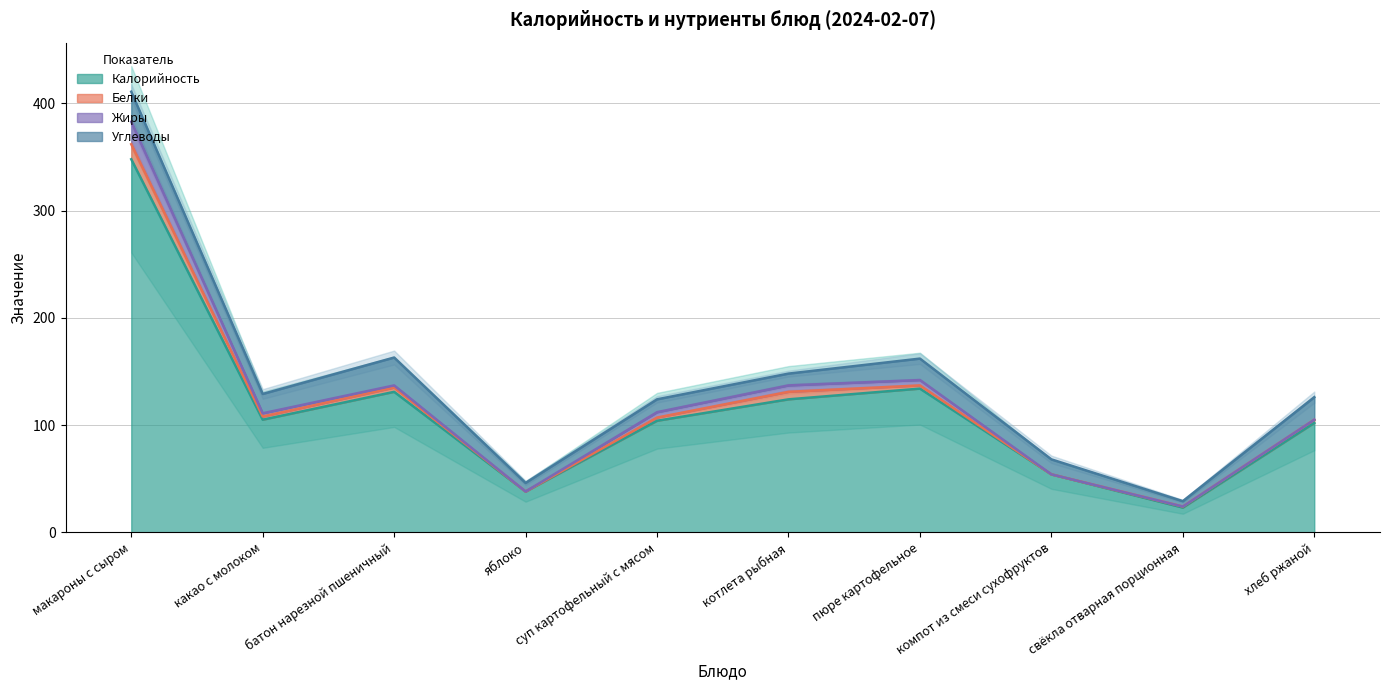

Which category has the lowest value in the Калорийность series?

свёкла отварная порционная